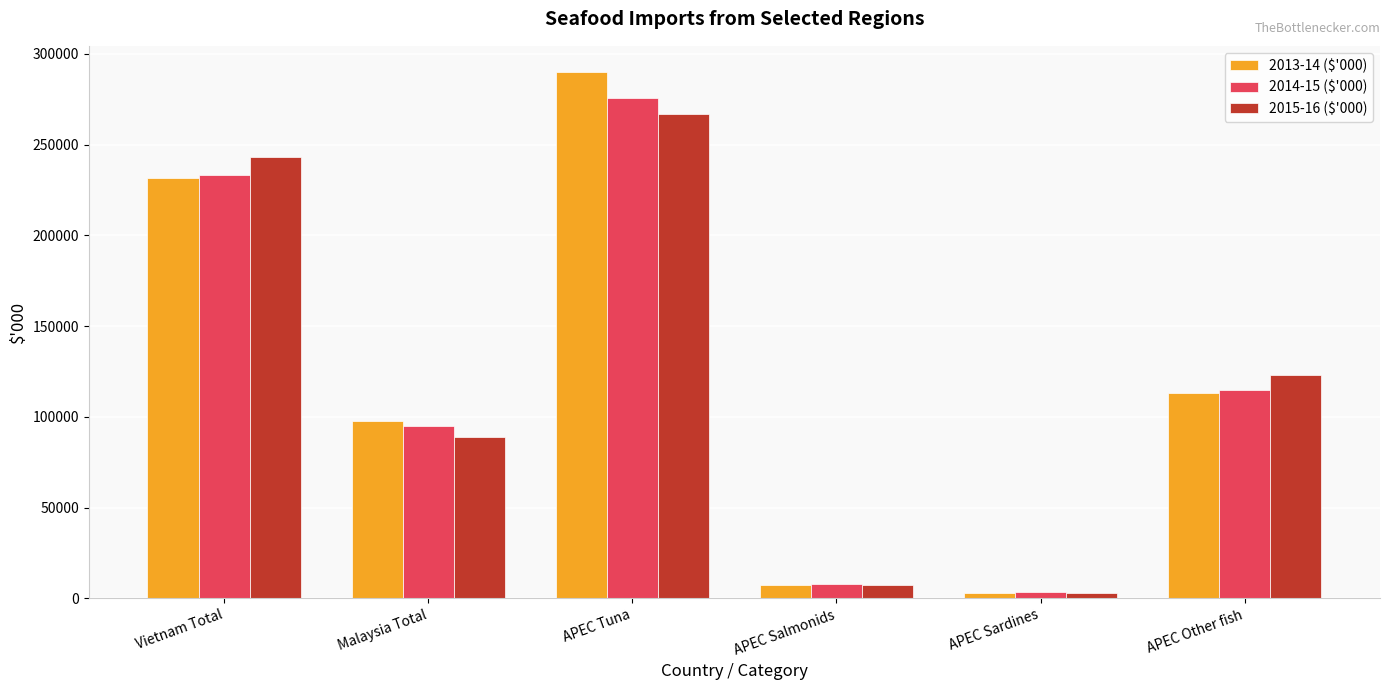

What is the difference between the maximum and minimum values in the 2014-15 ($'000) series?

272344.2